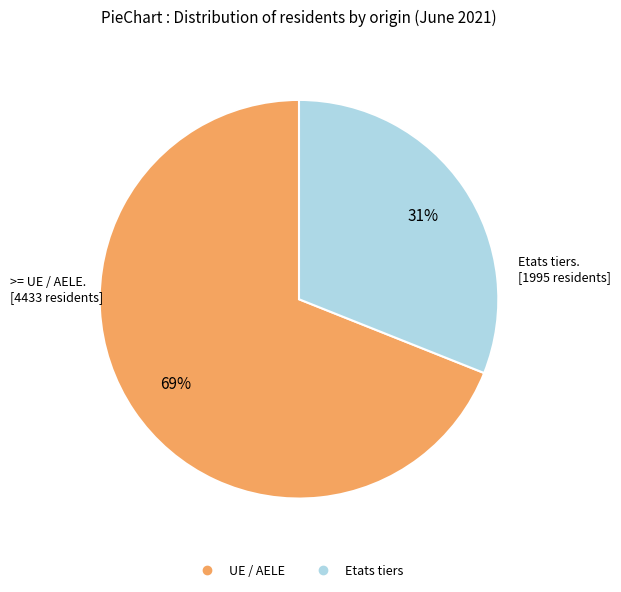

Is UE / AELE the majority of the pie?

Yes